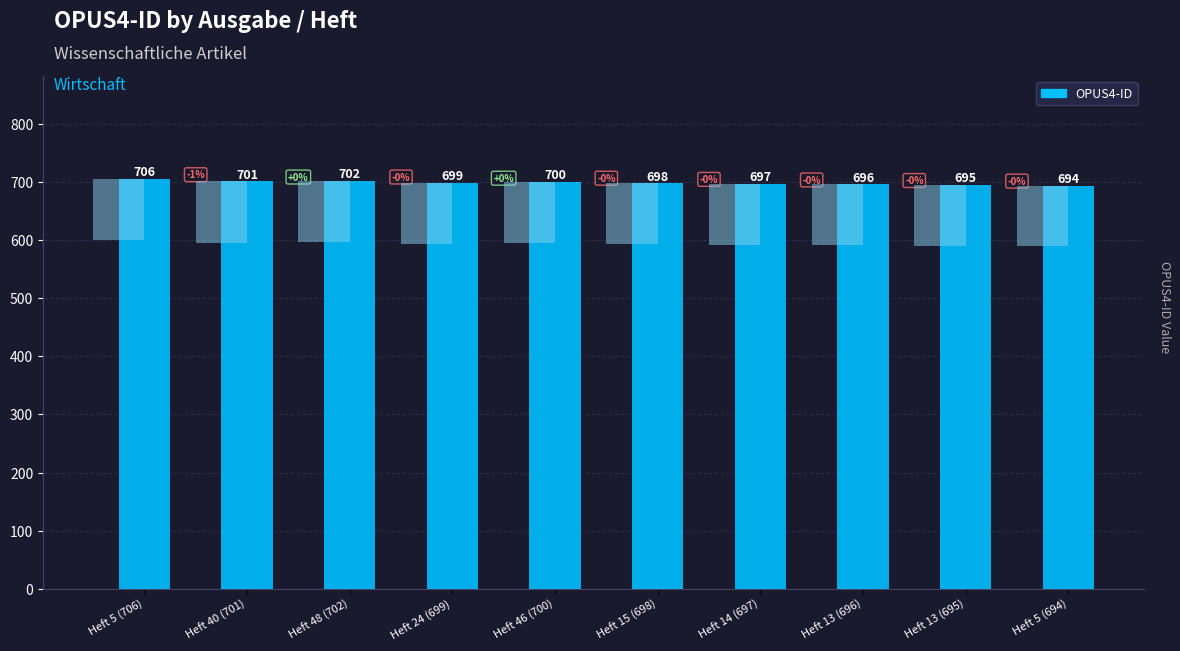

Does the chart contain any negative values?

No